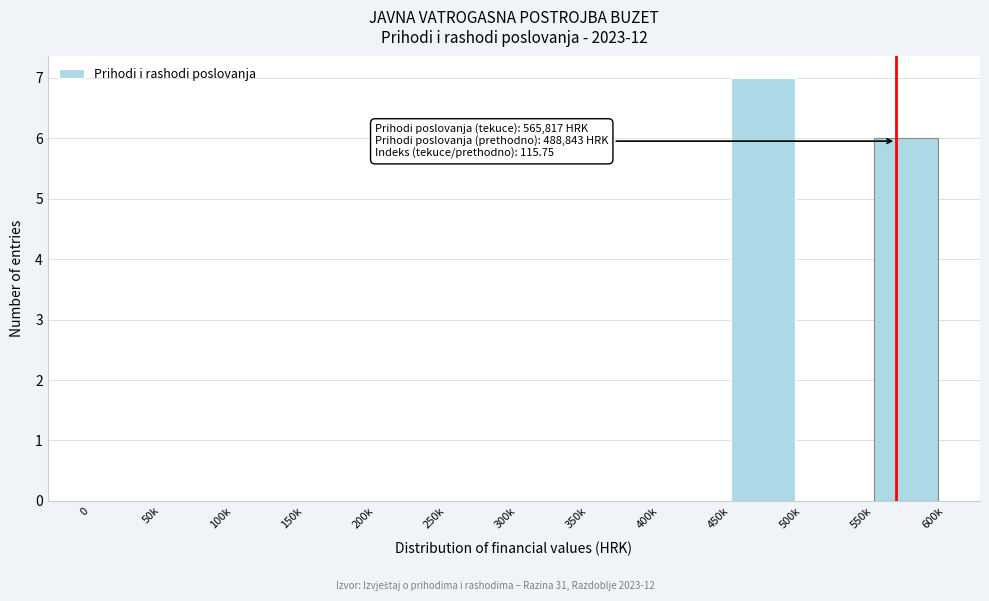

Reading right to left, extract all data points from this chart.

550k=6	500k=0	450k=7	400k=0	350k=0	300k=0	250k=0	200k=0	150k=0	100k=0	50k=0	0=0